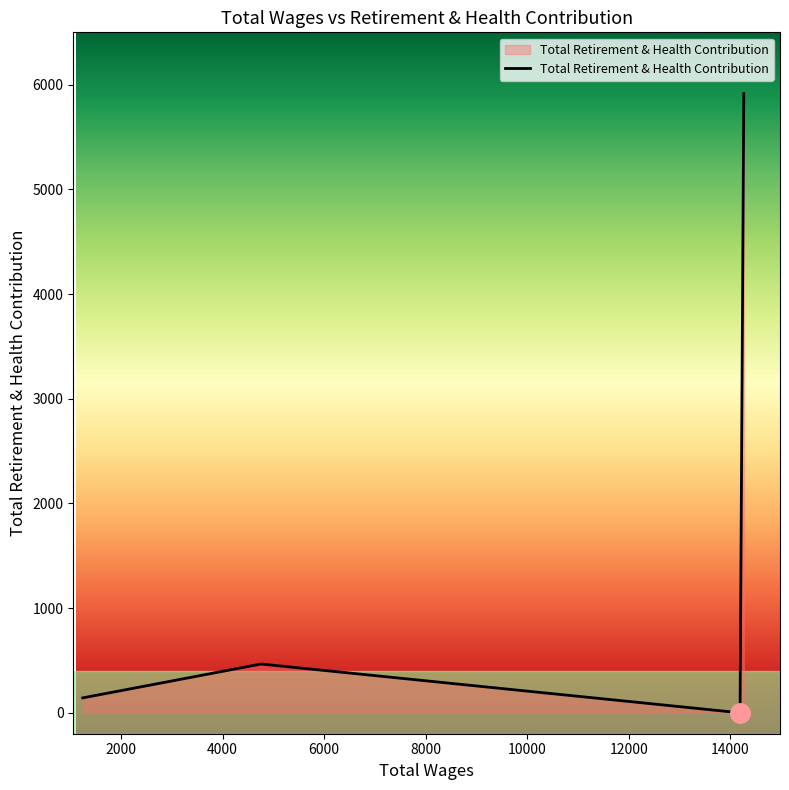

What is the maximum value shown in the chart?

5915.3